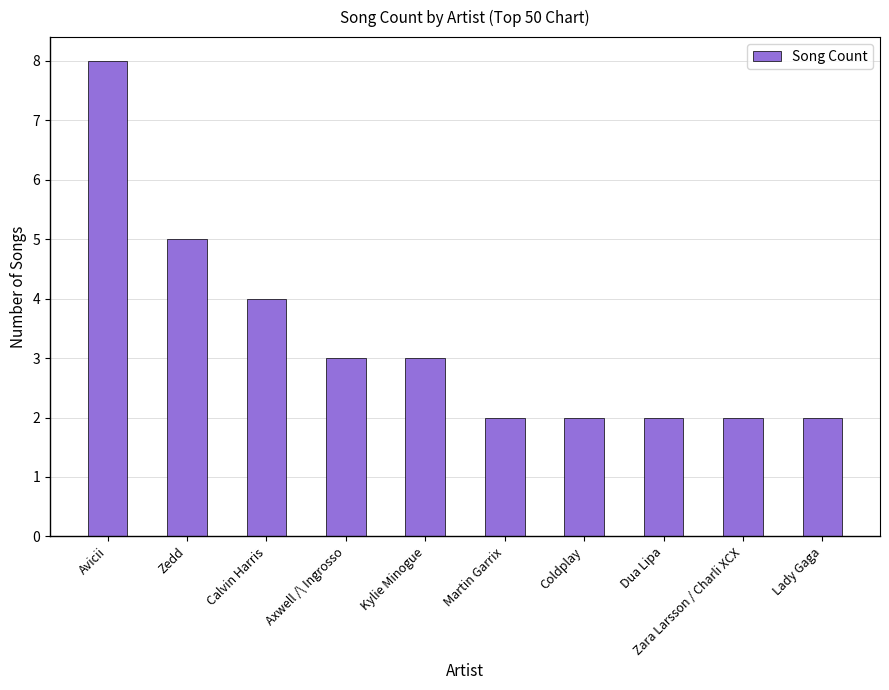

What is the label of the 1st bar from the left?

Avicii